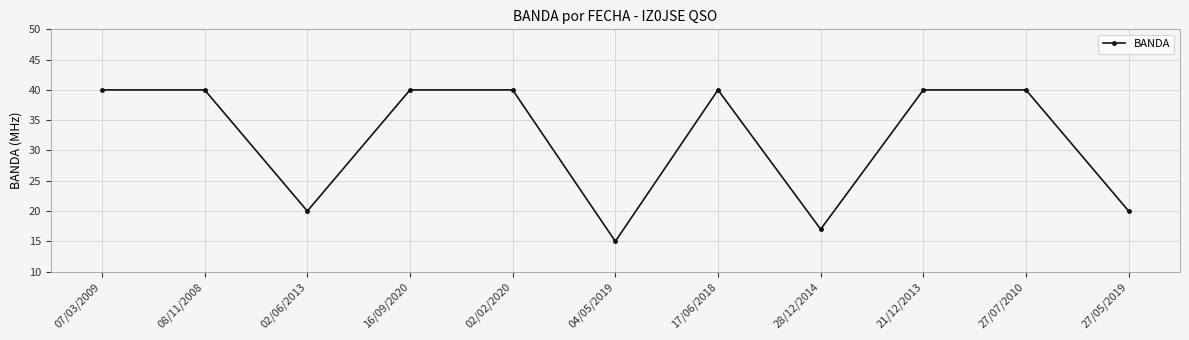

What is the difference between the maximum and minimum values?

25